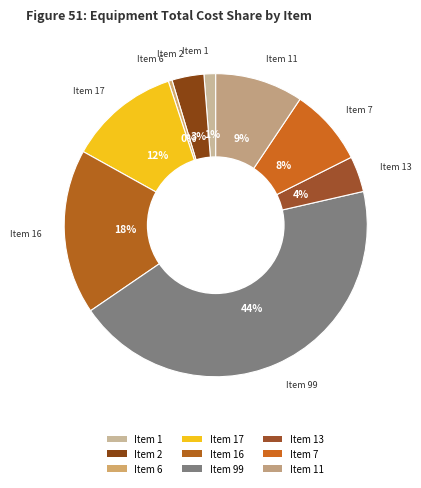

To the nearest percent, what is the difference between the Item 1 and Item 99 slice percentages?

43%